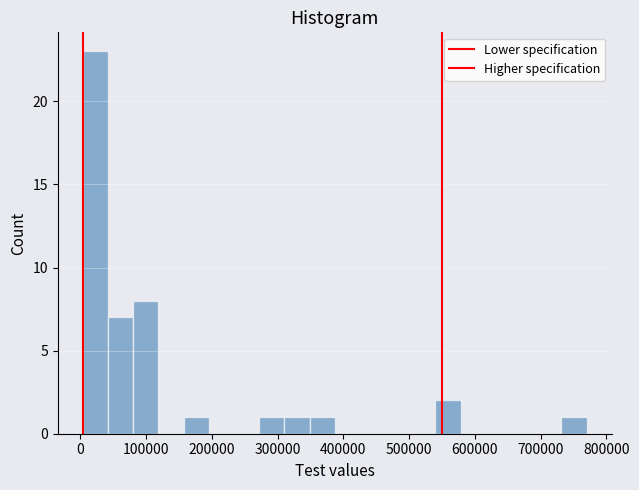

Read against the x-axis, roughly where is the centre of the tallest bar?

20000